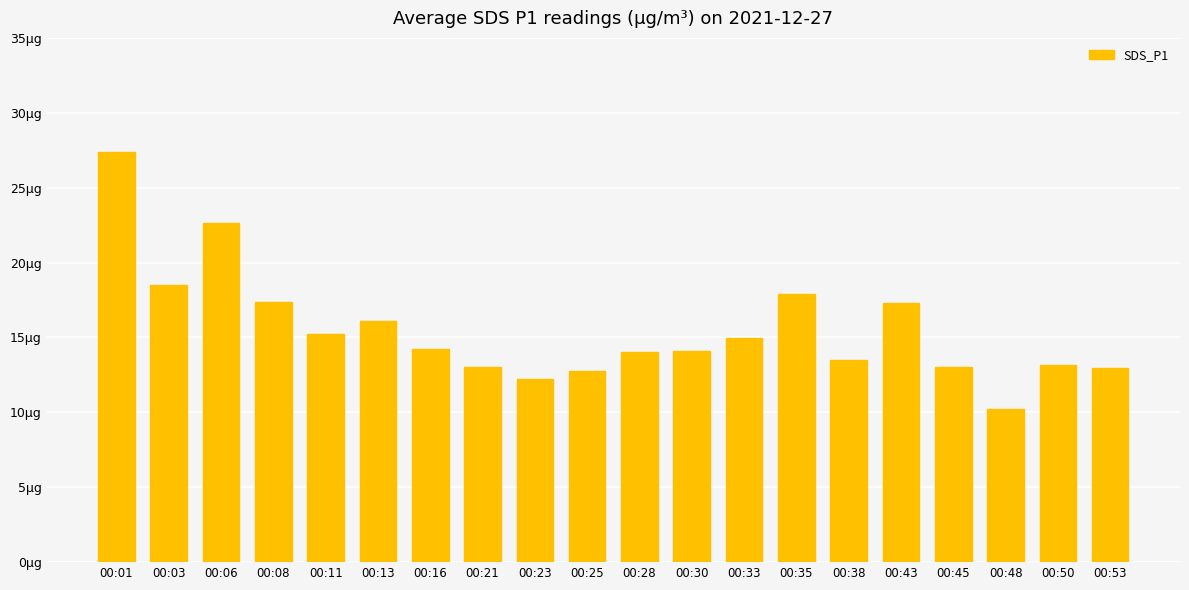

Does the chart contain any negative values?

No